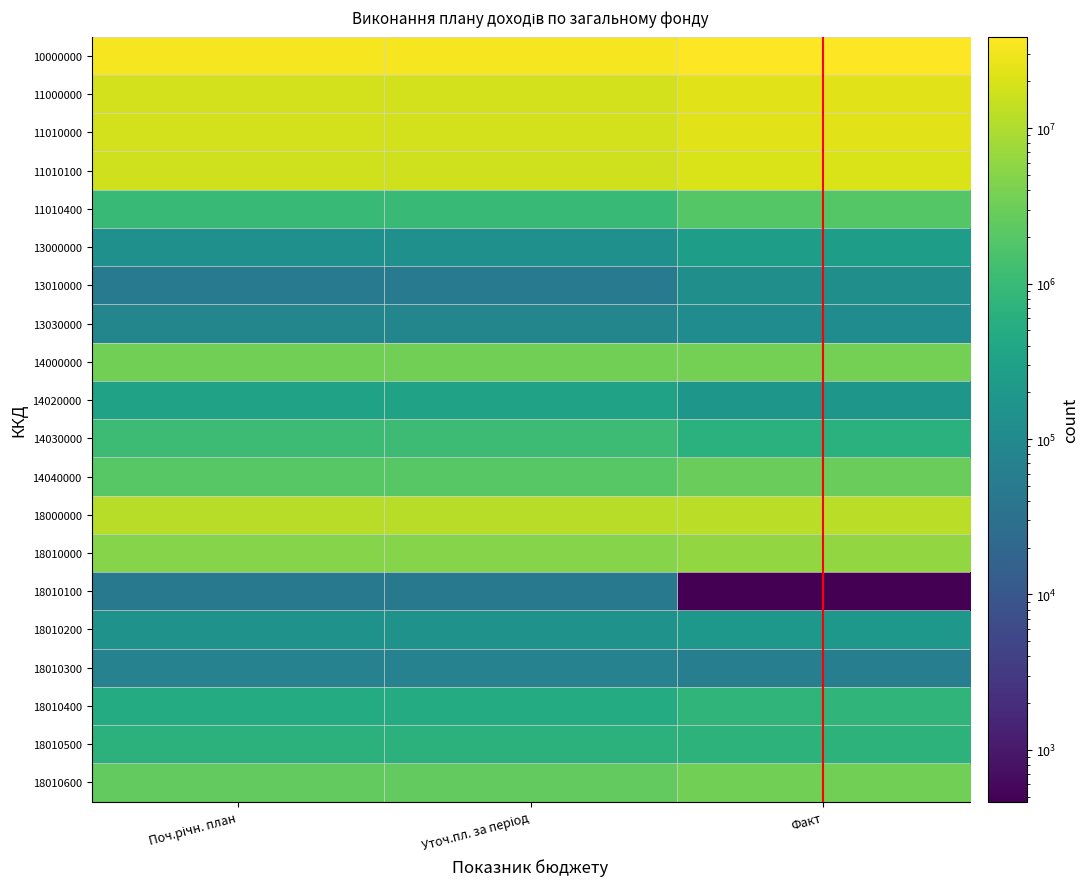

Which series has the largest range (max minus min)?

11000000